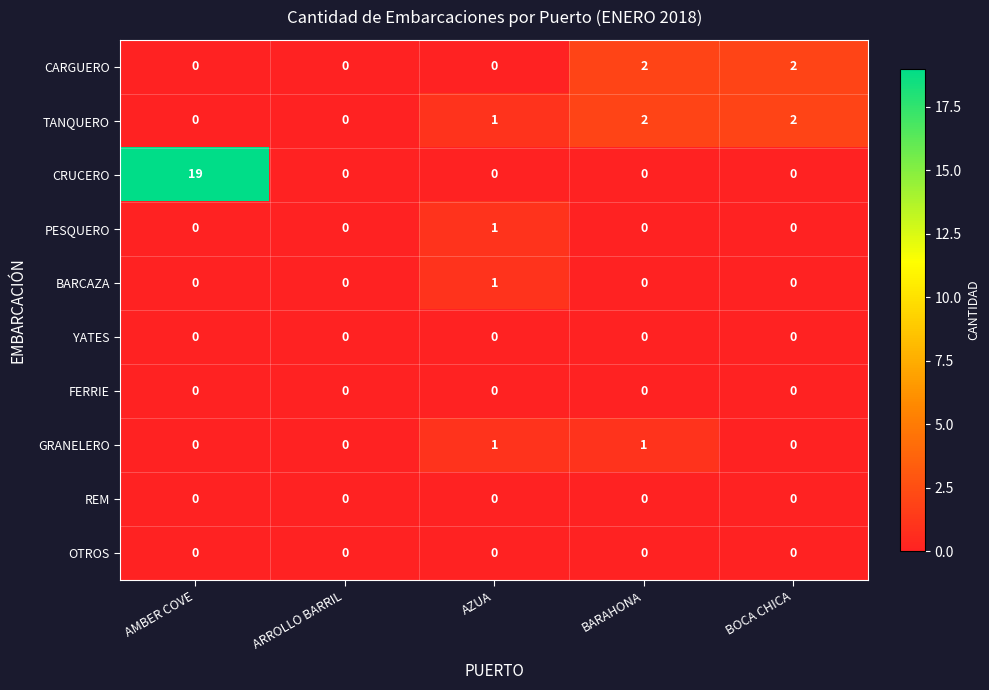

What is the sum of all TANQUERO values?

5